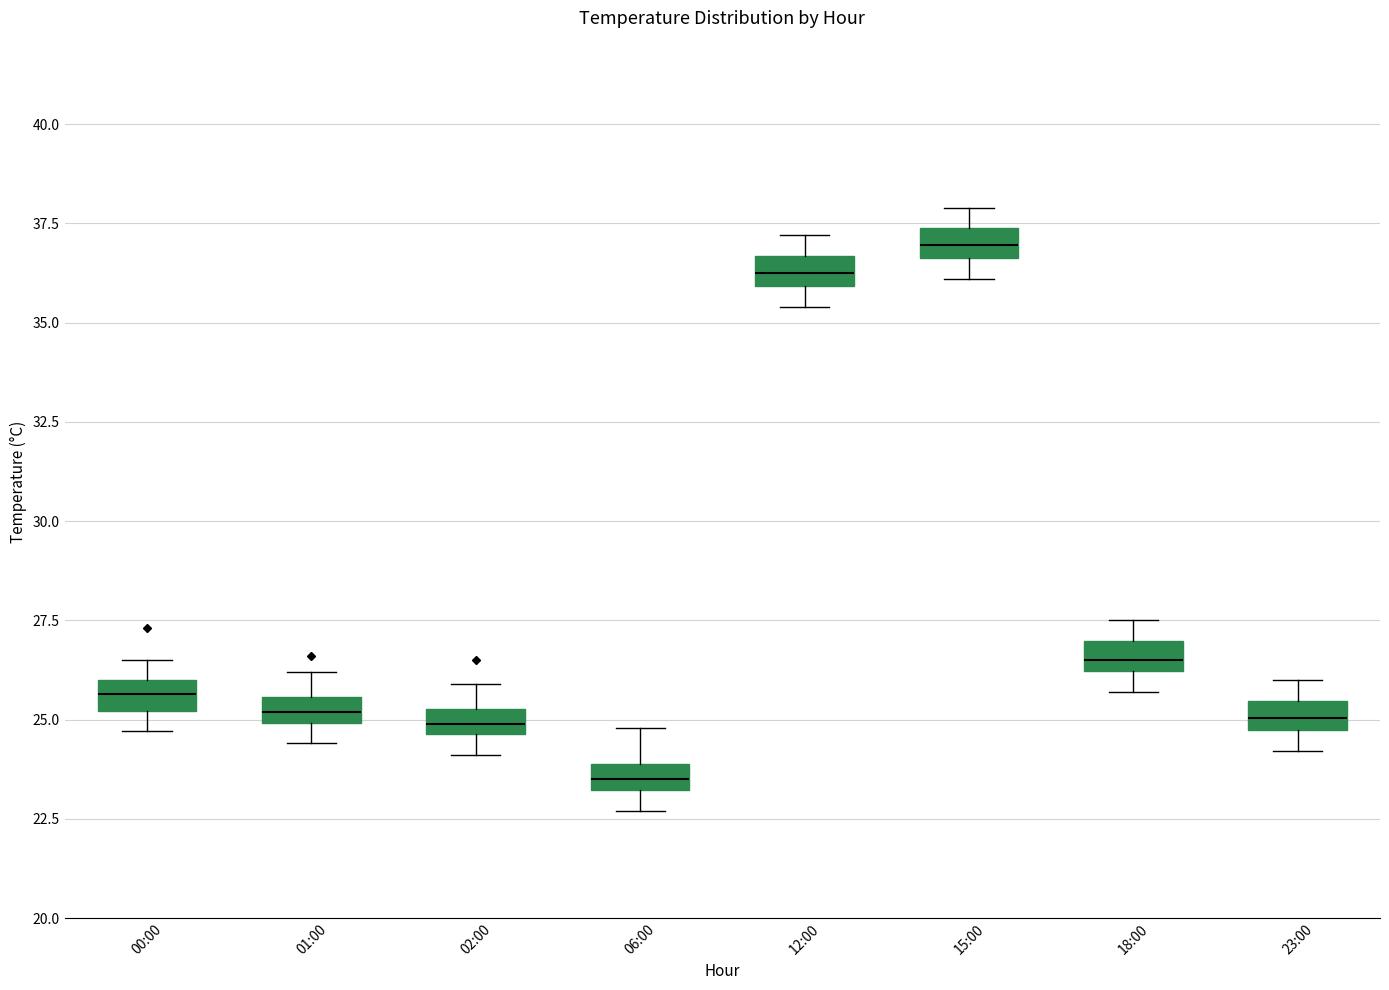

Where is the upper edge of the box for 01:00 on the y-axis? The values are not printed on the chart, so give them approximately, as read against the axis.

25.5